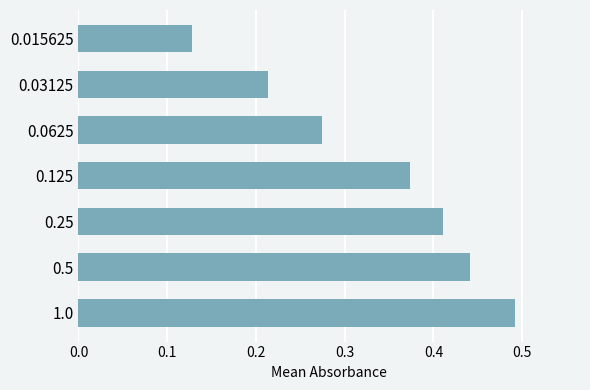

What is the sum of the values at 0.25 and 0.5?

0.9